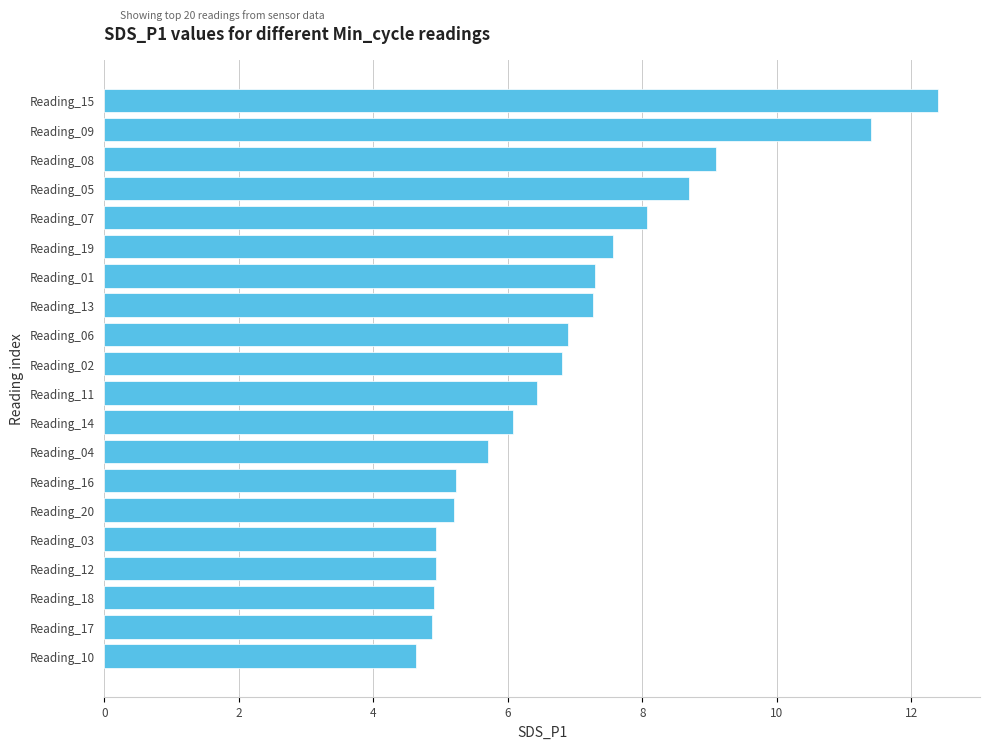

What is the label of the 17th bar from the bottom?

Reading_05